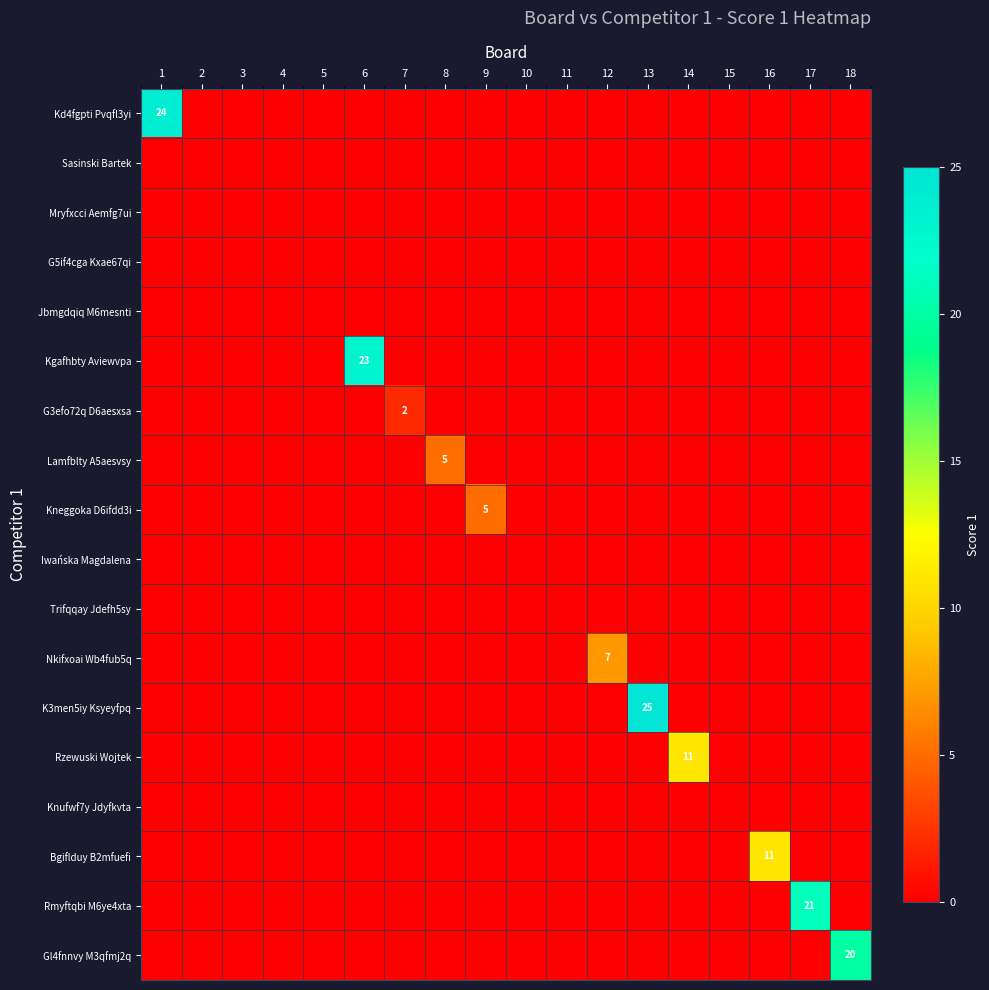

Is it true that G3efo72q D6aesxsa equals 1 at 7?

False